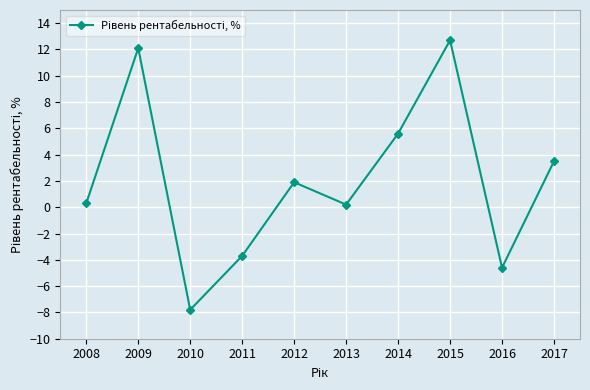

Where does the data first go above 1?

2009